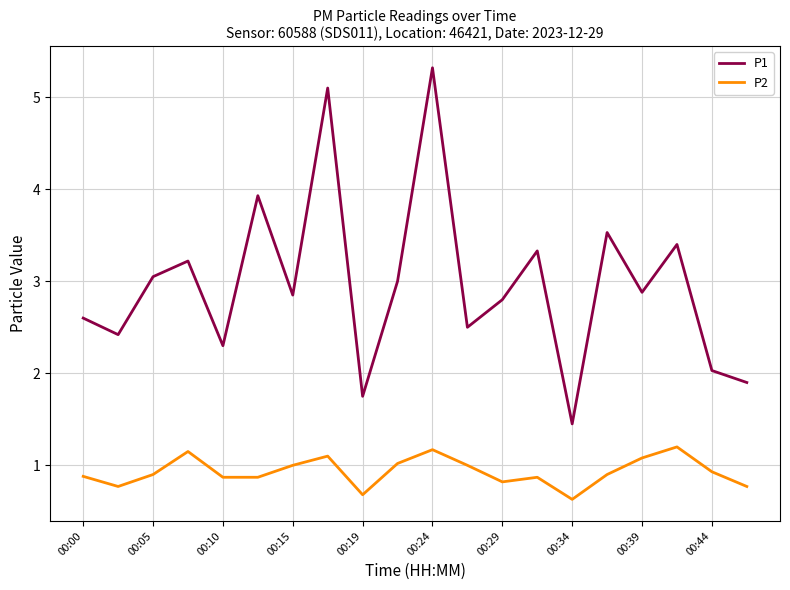

True or false: P1 and P2 cross at least once.

False